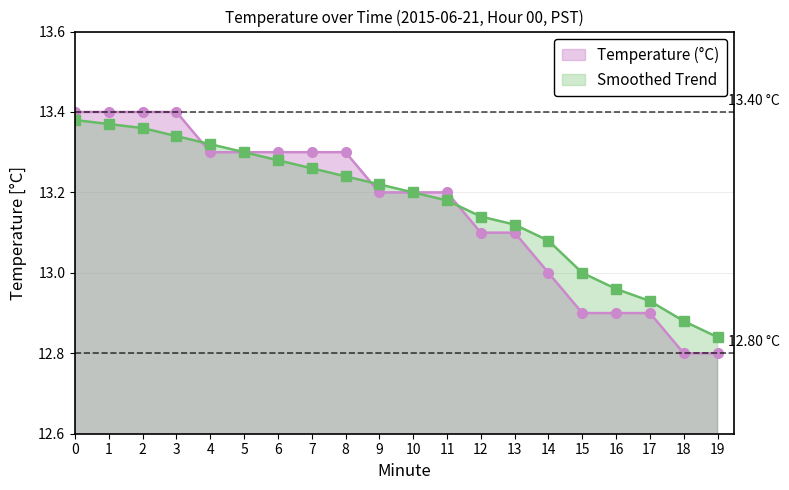

Is it true that Smoothed Trend equals 3.7 at 18?

False